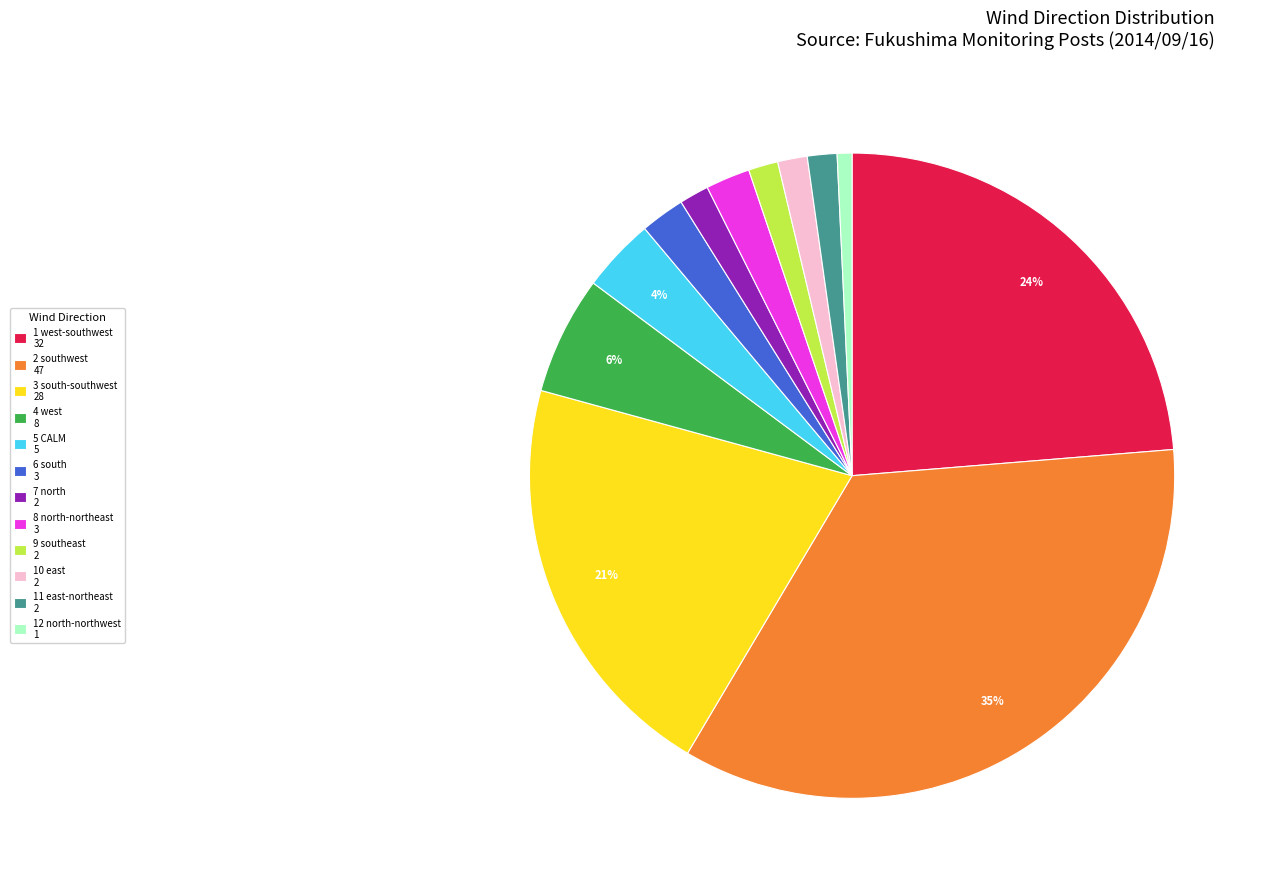

Which category has the biggest portion of the pie?

2 southwest 47